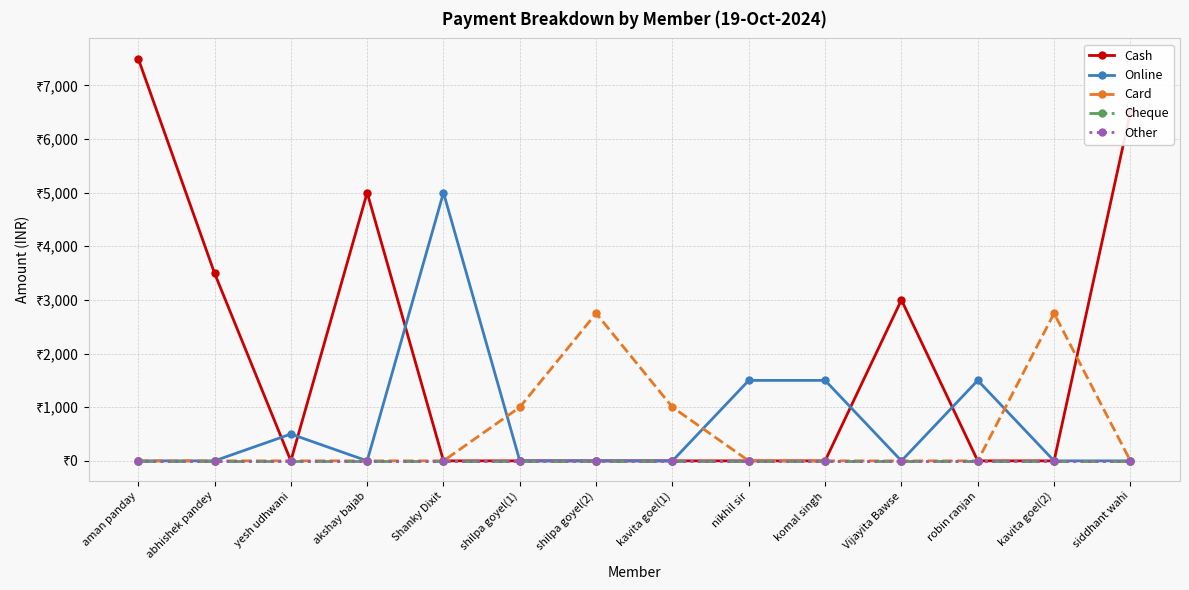

What is the label of the 1st point from the right?

siddhant wahi